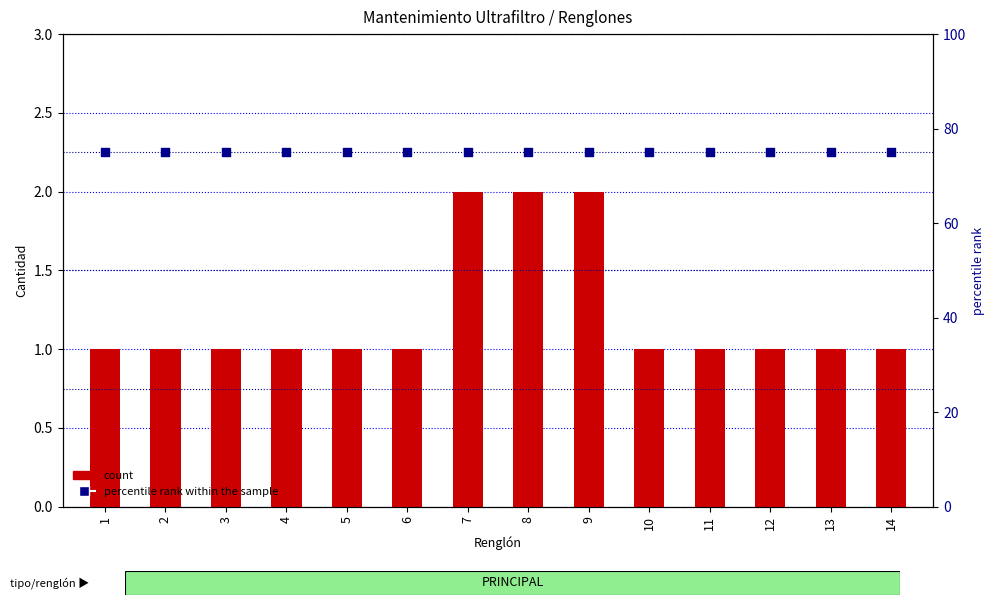

What are all the series names shown in the legend?

count, percentile rank within the sample